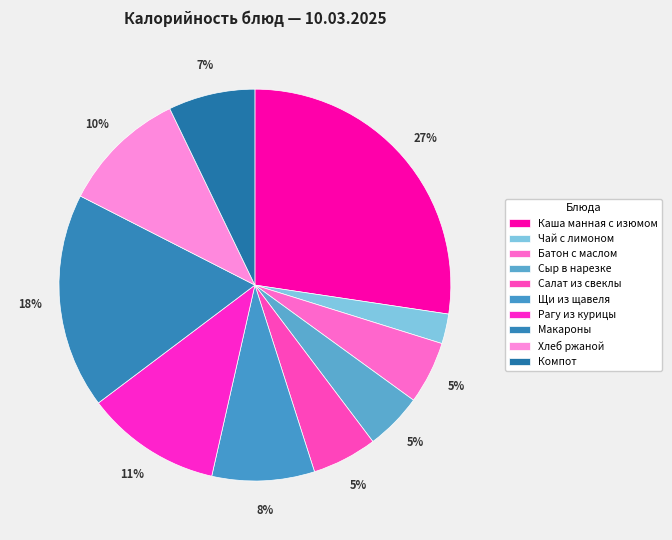

Which category has the biggest portion of the pie?

Каша манная с изюмом